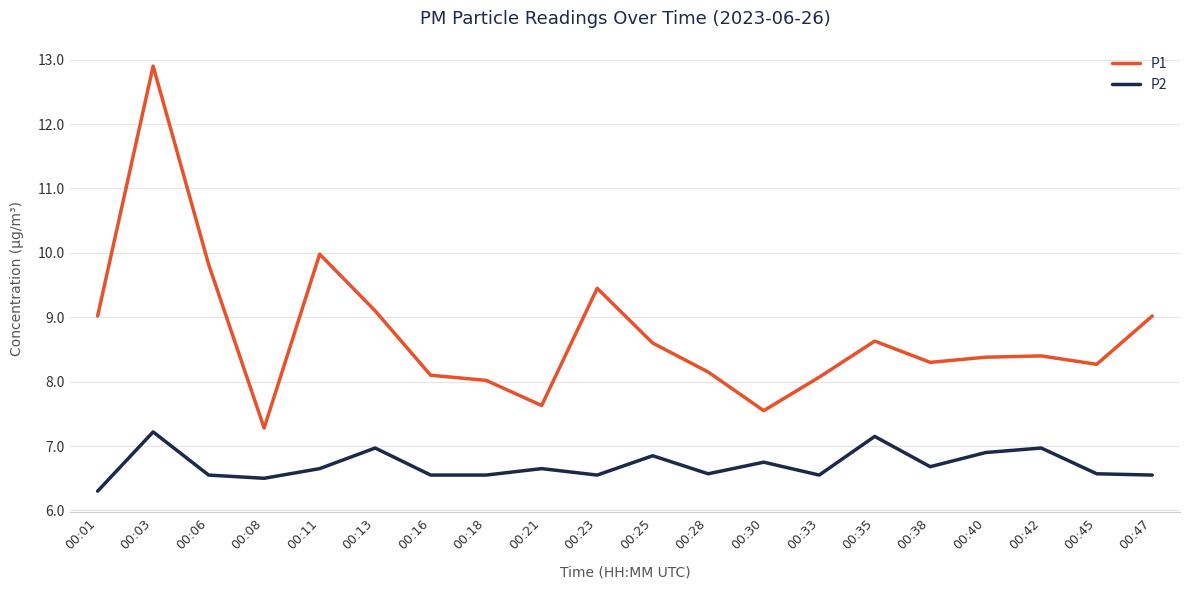

What is the approximate value of P1 at 00:47?

9.0